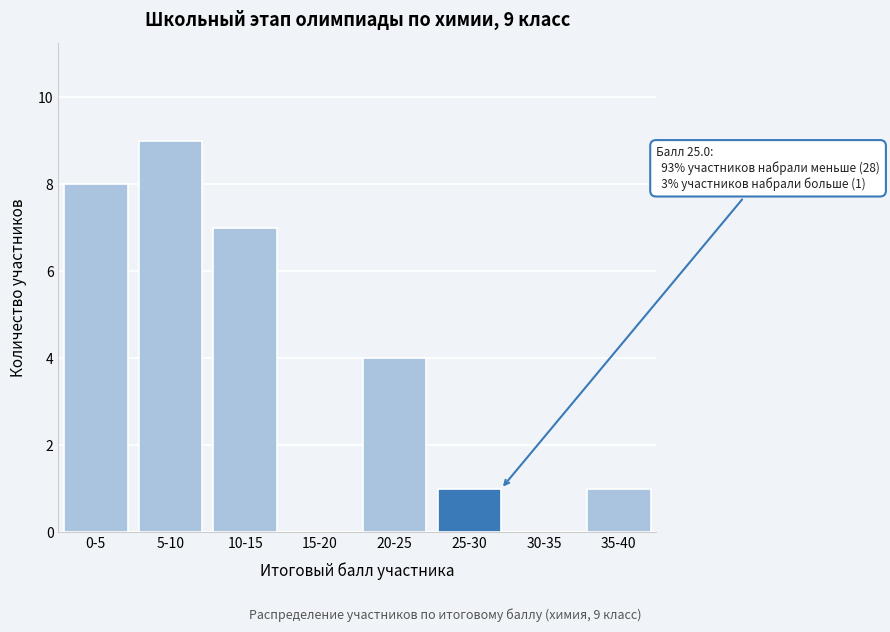

Reading left to right, transcribe all the data shown in this chart.

0-5=8	5-10=9	10-15=7	15-20=0	20-25=4	25-30=1	30-35=0	35-40=1